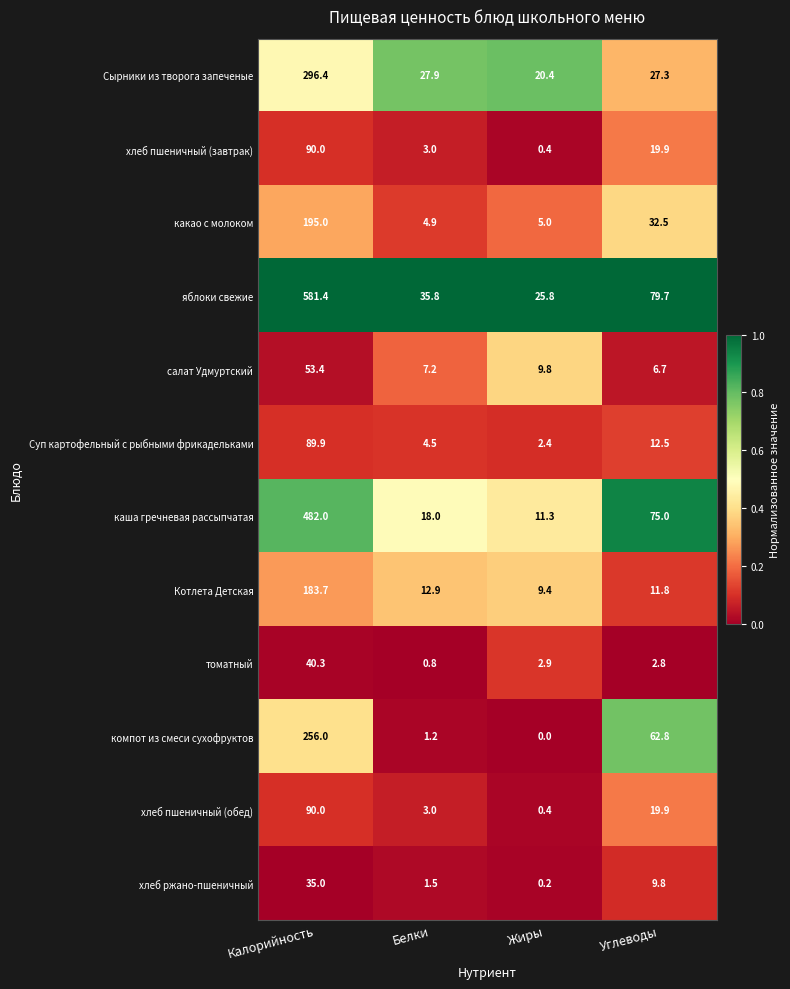

Rank the categories by Суп картофельный с рыбными фрикадельками value from highest to lowest.

Калорийность, Углеводы, Белки, Жиры